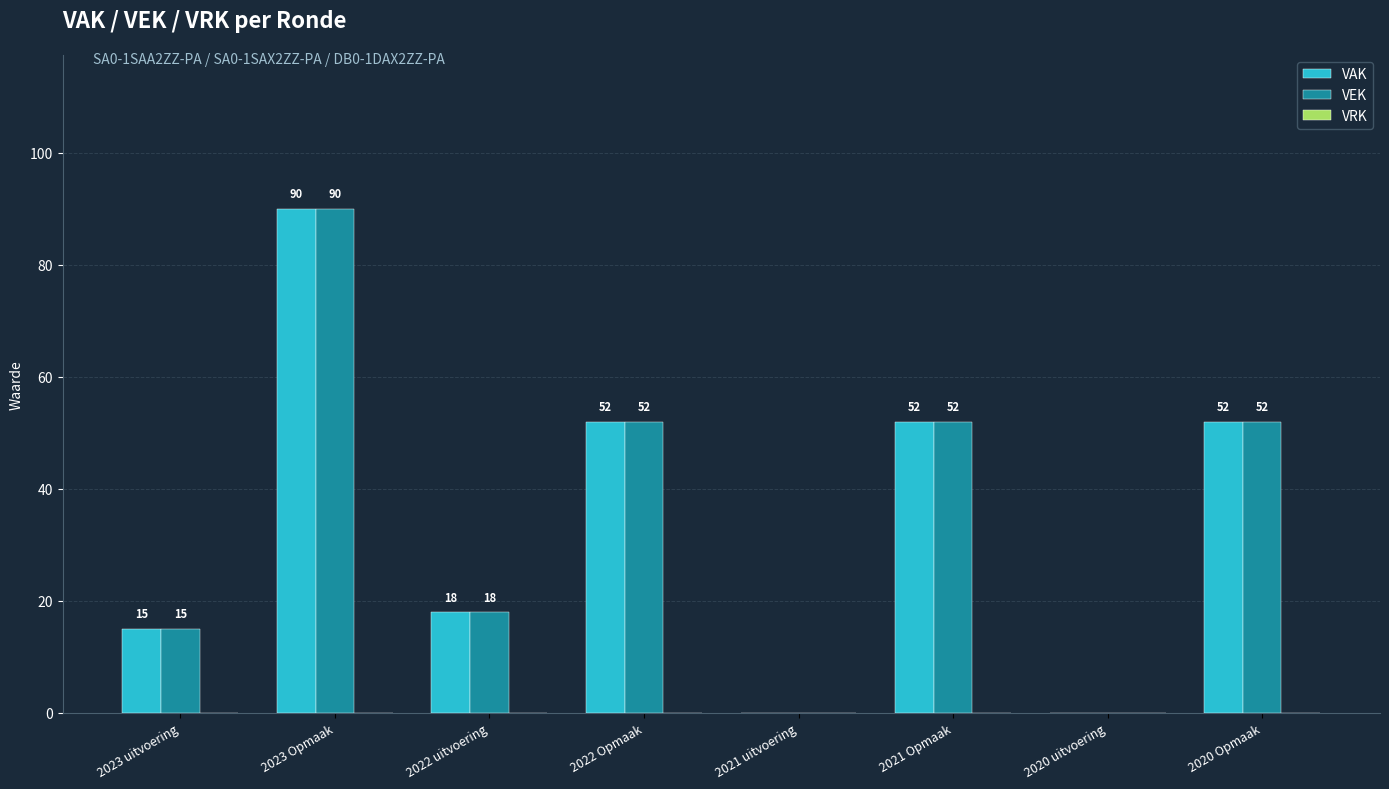

Where does the VEK series first go above 52?

2023 Opmaak